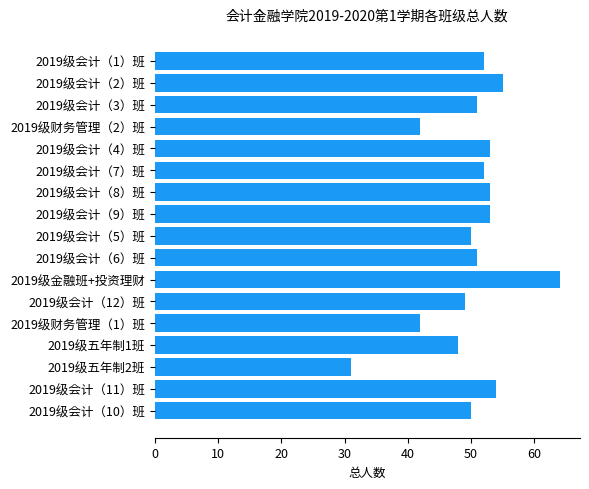

What is the label of the 11th bar from the top?

2019级金融班+投资理财